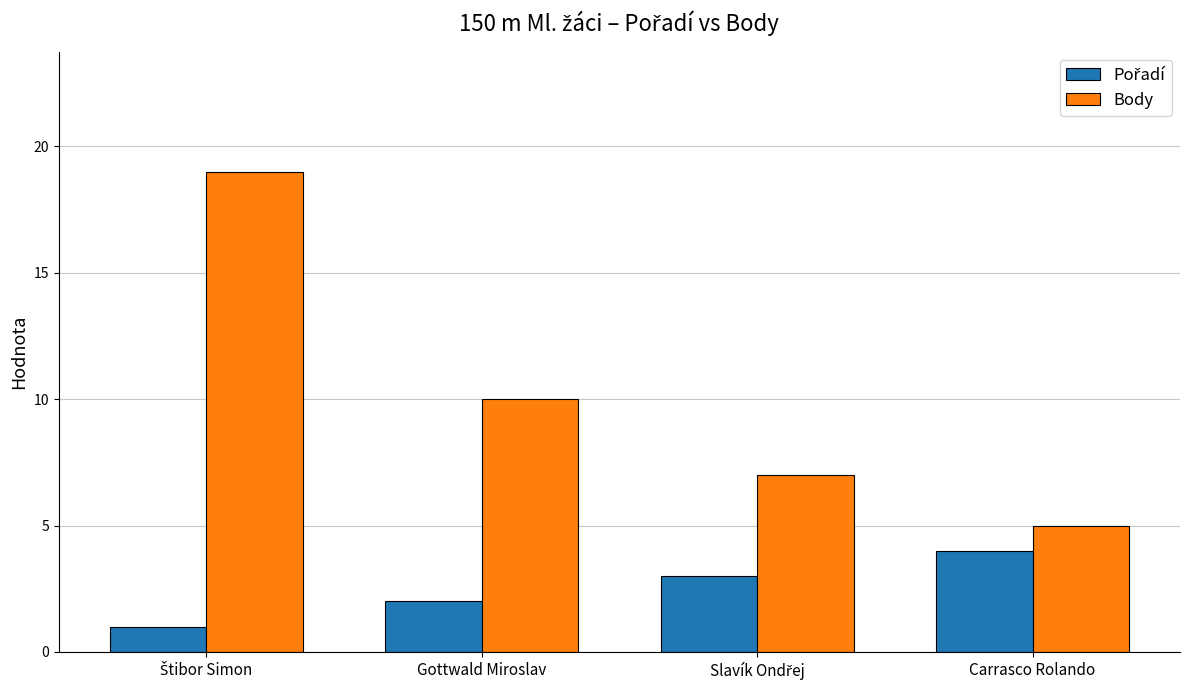

What is the difference between the maximum and minimum values in the Body series?

14